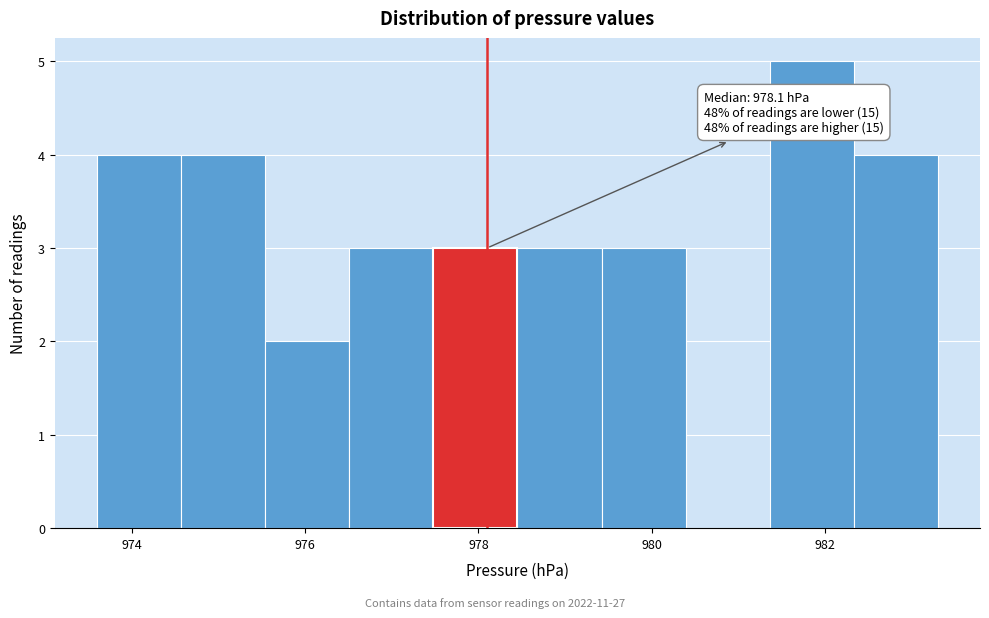

Over which range of the x-axis is the bar tallest?

981.4 to 982.4